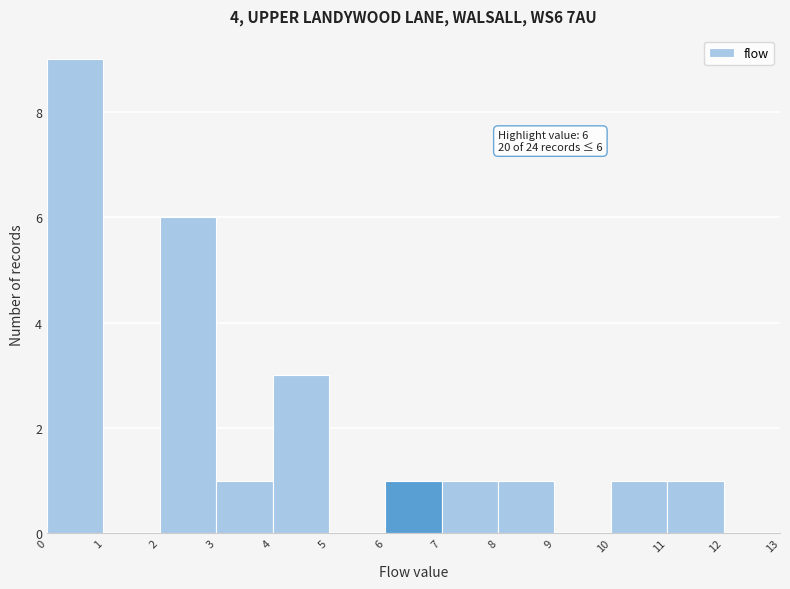

Over which range of the x-axis is the bar tallest?

0 to 1